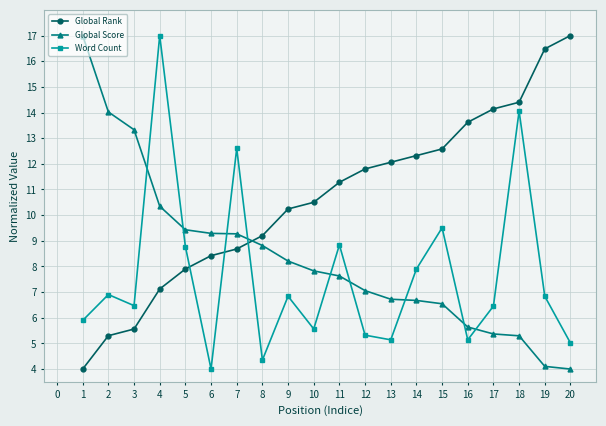

What is the difference between the maximum and second lowest values in the Global Rank series?

11.7